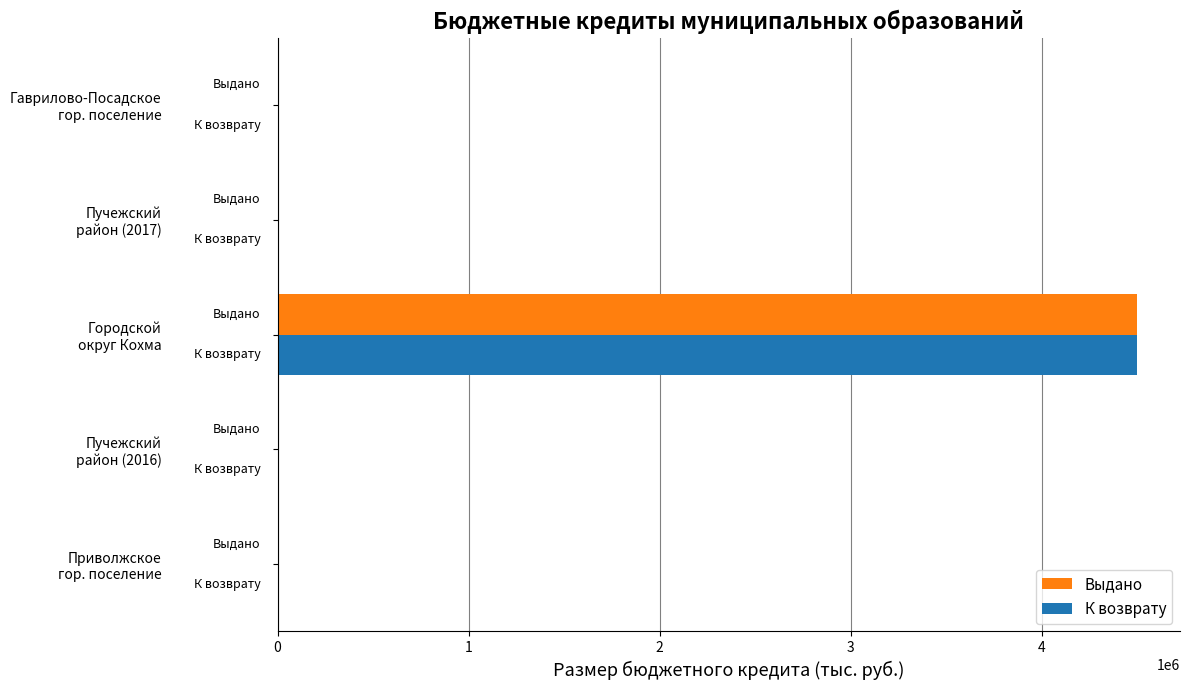

What is the maximum value shown in the chart?

4500000.0